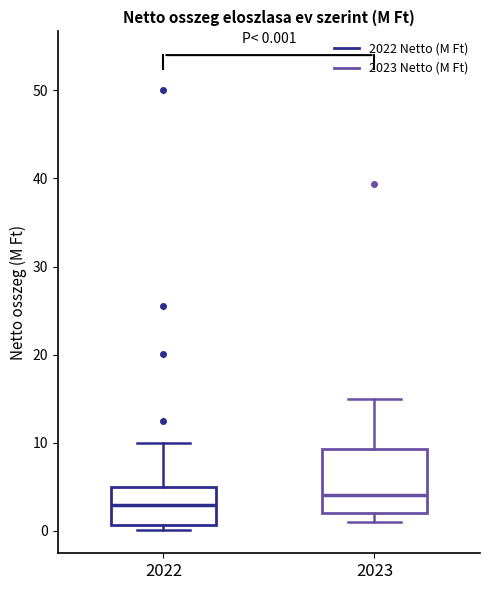

Comparing the boxes themselves (not the whiskers), which one is the tallest?

2023